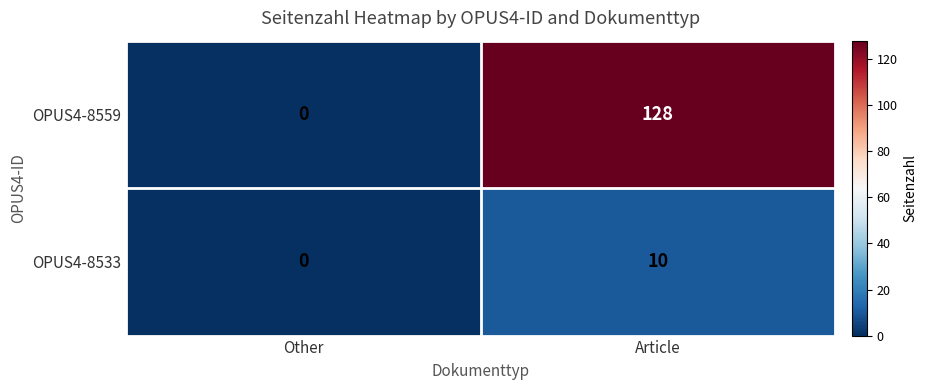

List the series in order of their overall mean, lowest first.

OPUS4-8533, OPUS4-8559